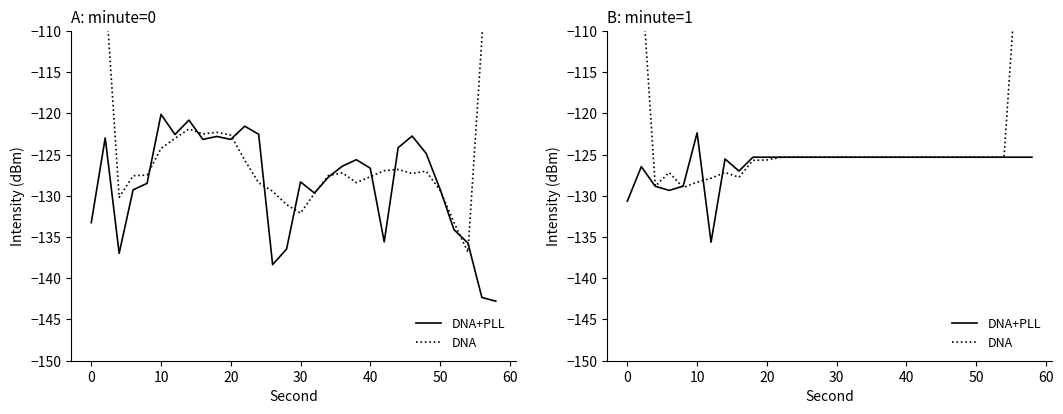

How many interior local peaks does the DNA+PLL series have?

3